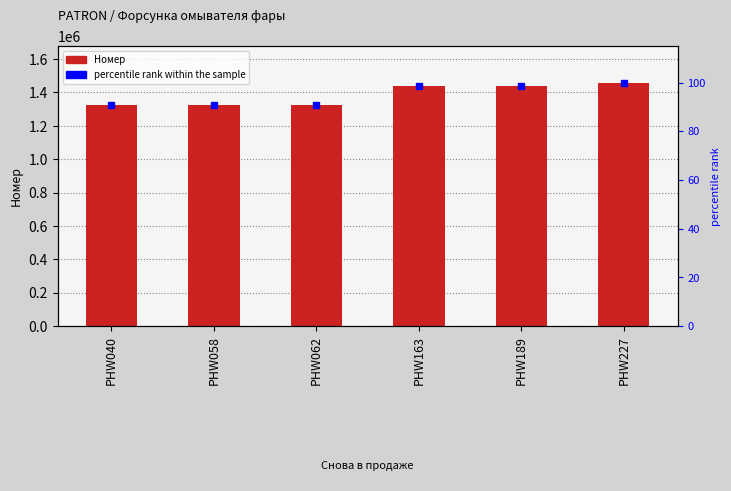

The value of Номер at PHW040 is 1327380.0. True or false?

True